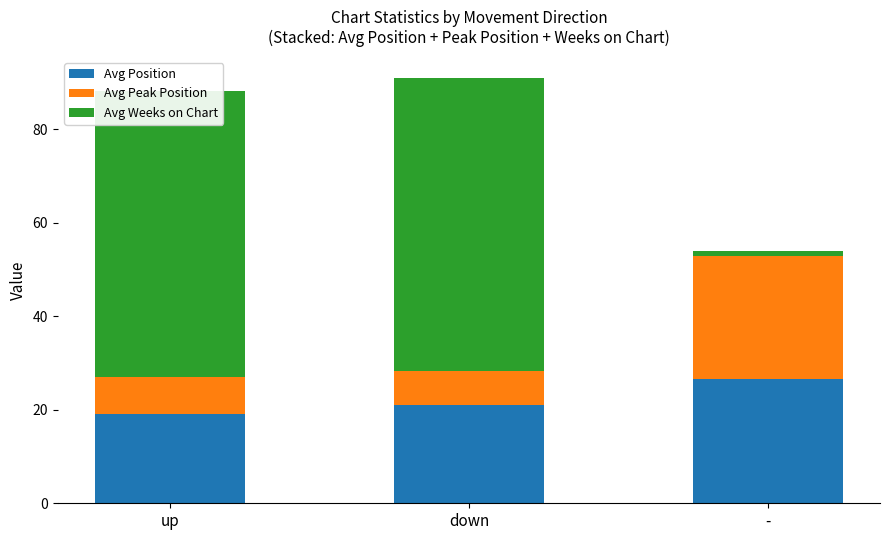

Which category has the highest value in the Avg Position series?

-